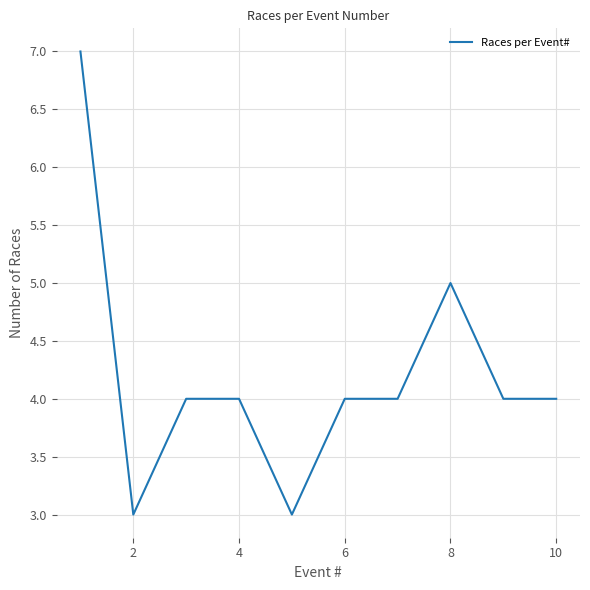

How many categories are shown in the chart?

10